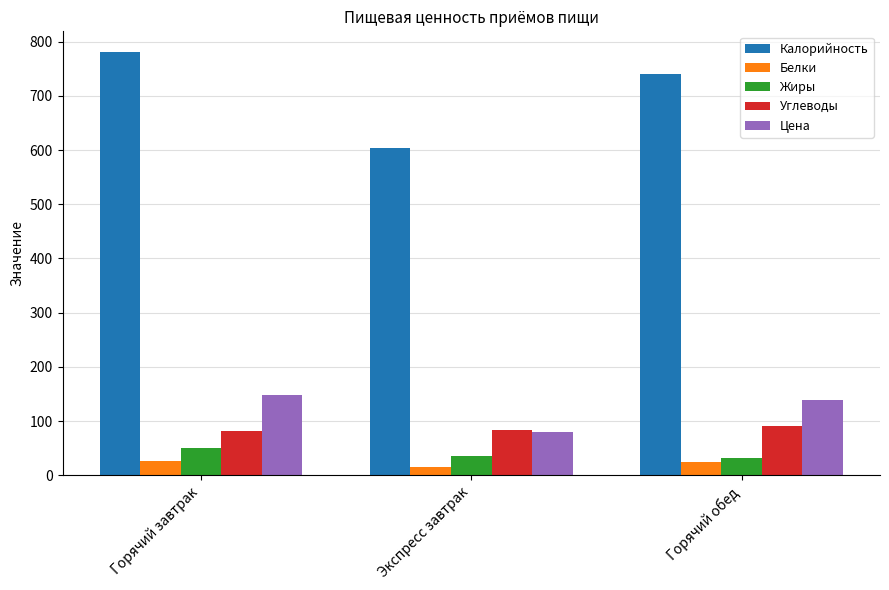

What is the average value of the Белки series?

22.1